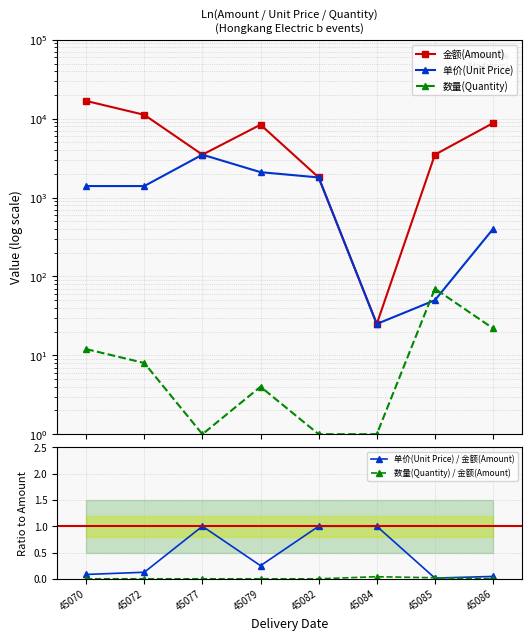

True or false: 单价(Unit Price) and 单价(Unit Price) / 金额(Amount) intersect in this chart.

False